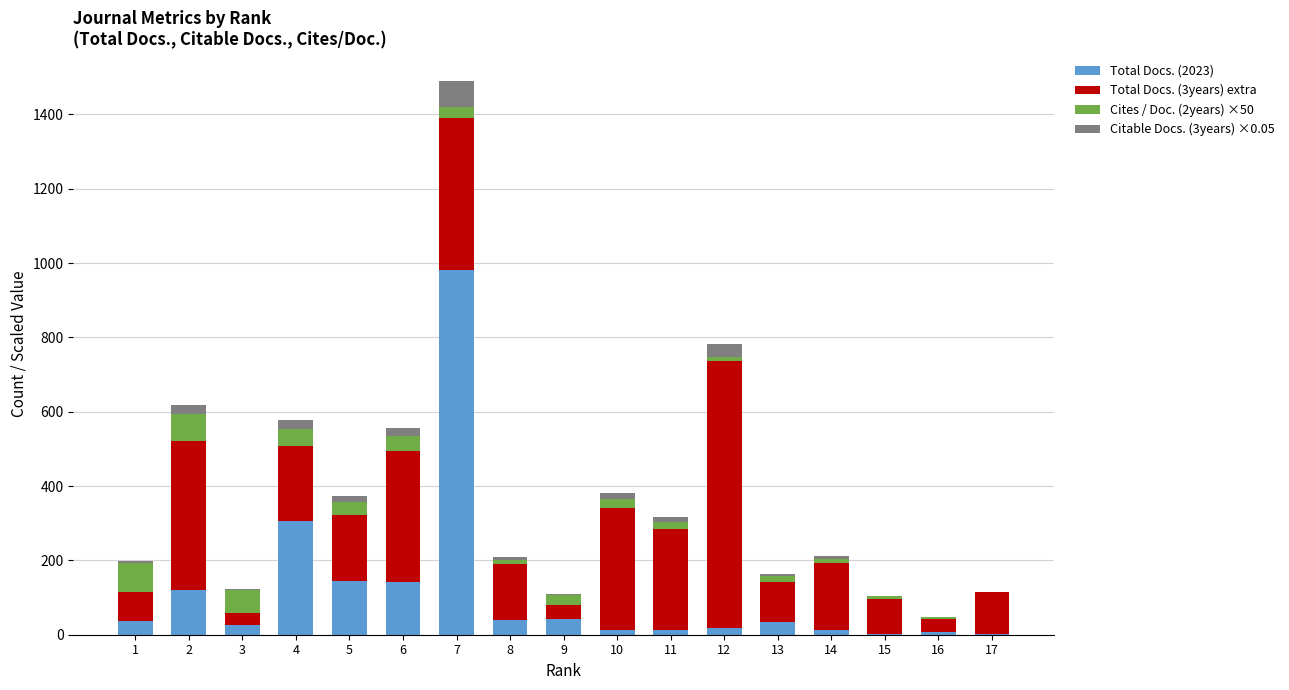

At which category is the sum across all series the highest?

7